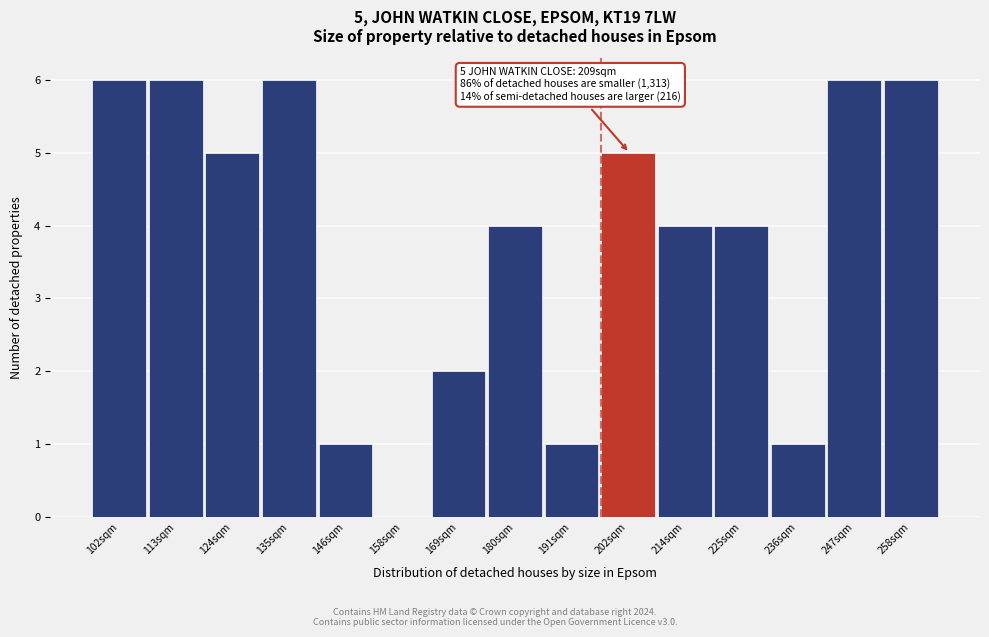

Reading left to right, list all the values displayed in this chart.

102sqm=6	113sqm=6	124sqm=5	135sqm=6	146sqm=1	158sqm=0	169sqm=2	180sqm=4	191sqm=1	202sqm=5	214sqm=4	225sqm=4	236sqm=1	247sqm=6	258sqm=6